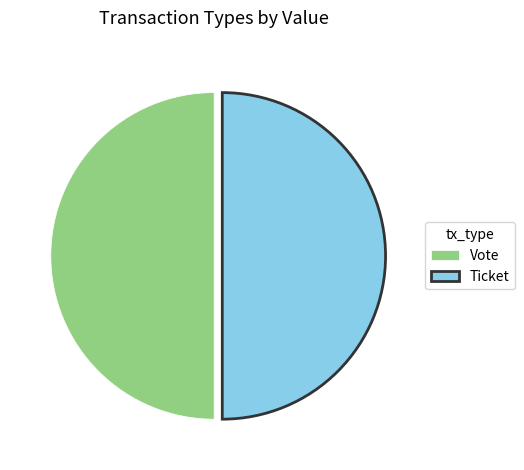

The Ticket slice represents 40% of the pie. True or false?

False